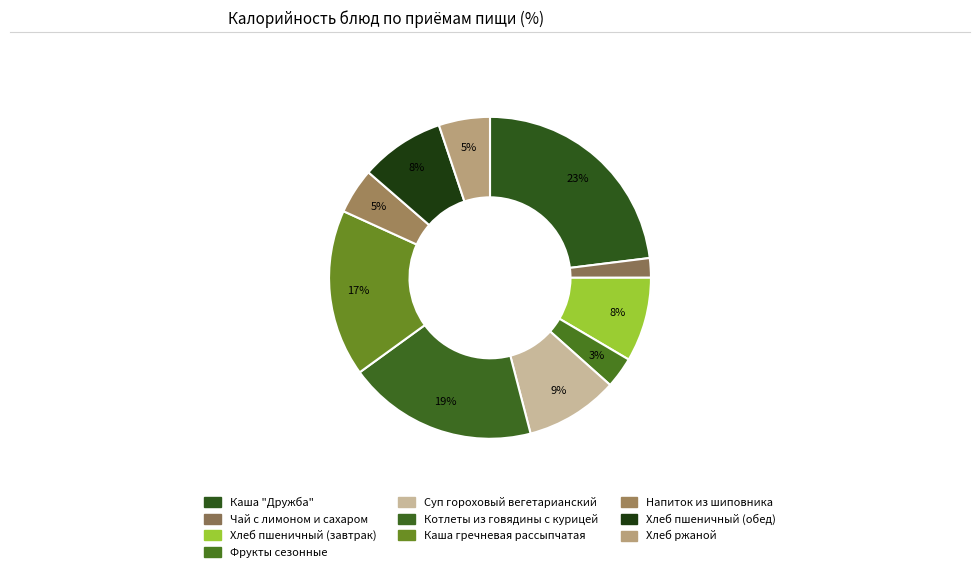

To the nearest percent, what is the combined percentage of Чай с лимоном и сахаром and Фрукты сезонные?

5%